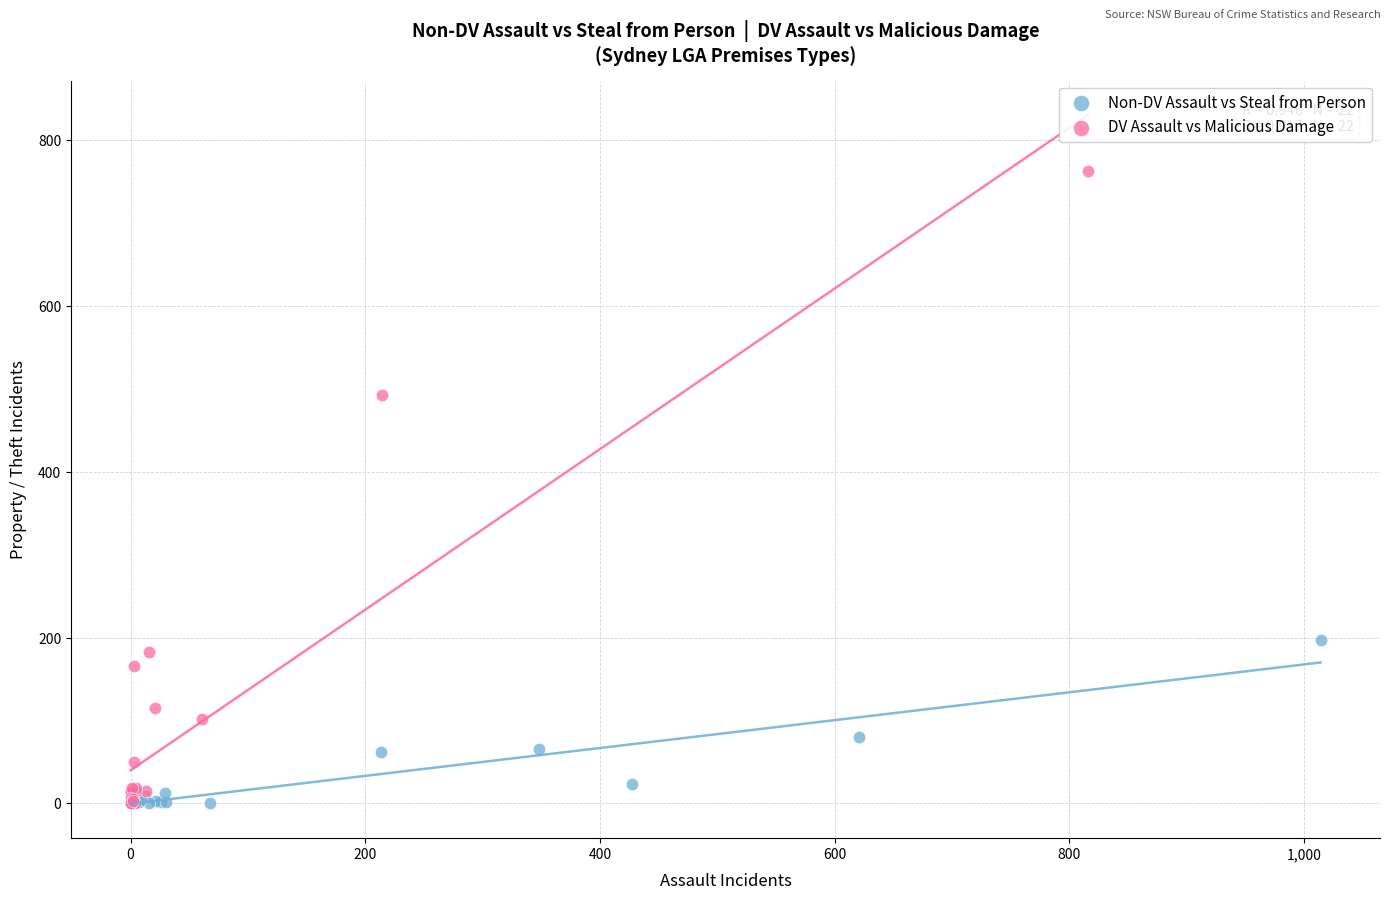

Which series has the largest Y range (max minus min)?

DV Assault vs Malicious Damage